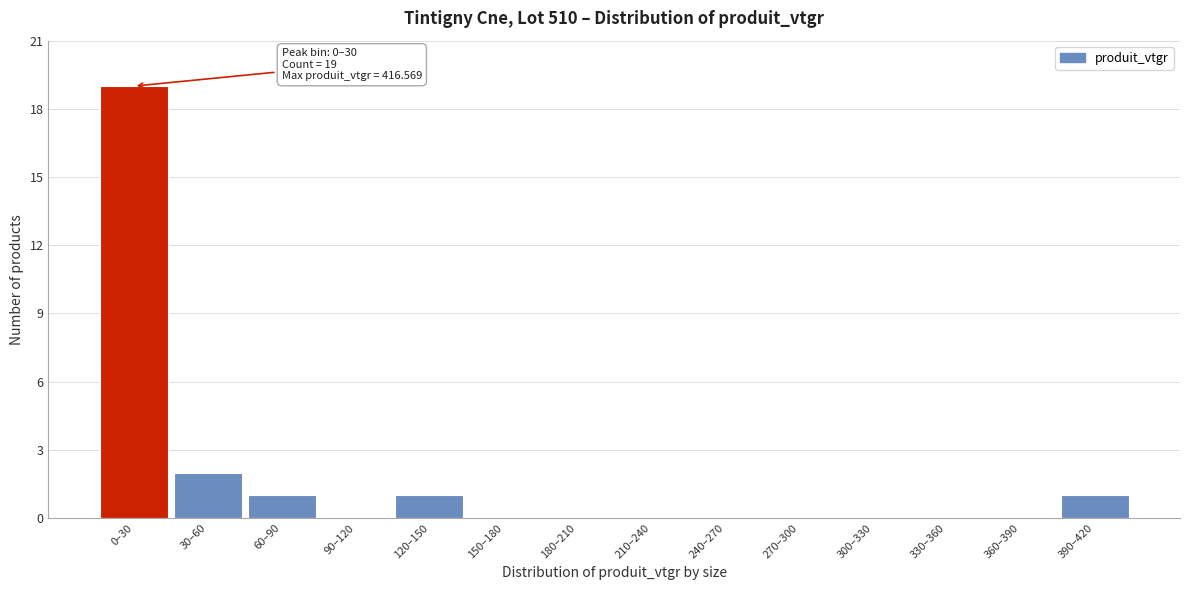

Reading right to left, extract all data points from this chart.

390–420=1	360–390=0	330–360=0	300–330=0	270–300=0	240–270=0	210–240=0	180–210=0	150–180=0	120–150=1	90–120=0	60–90=1	30–60=2	0–30=19